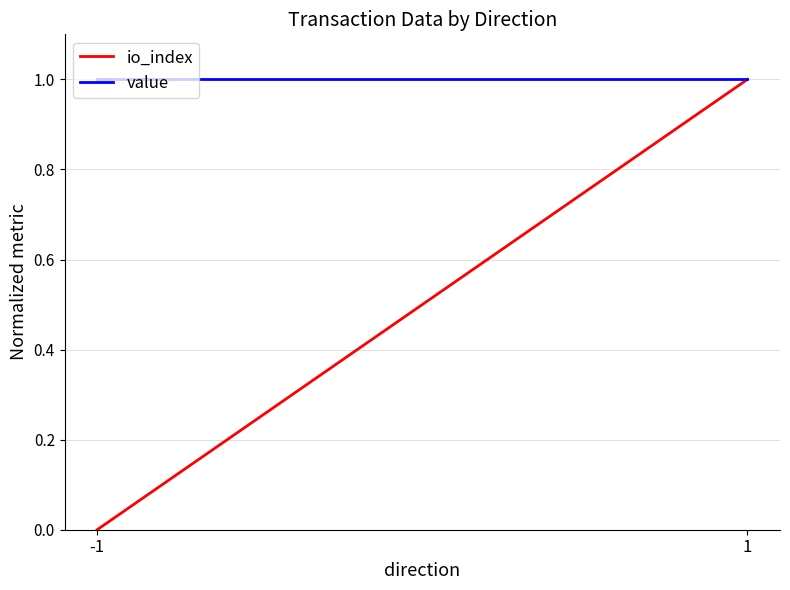

What are all the series names shown in the legend?

io_index, value